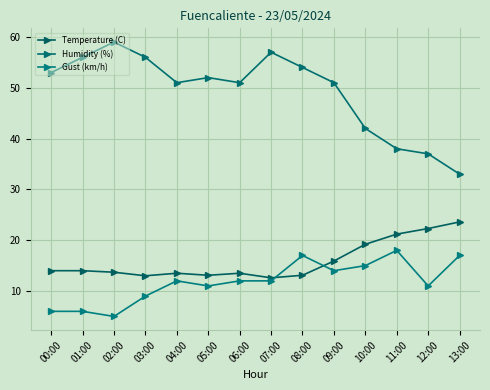

True or false: Humidity (%) has a value of 83.1 at 01:00.

False